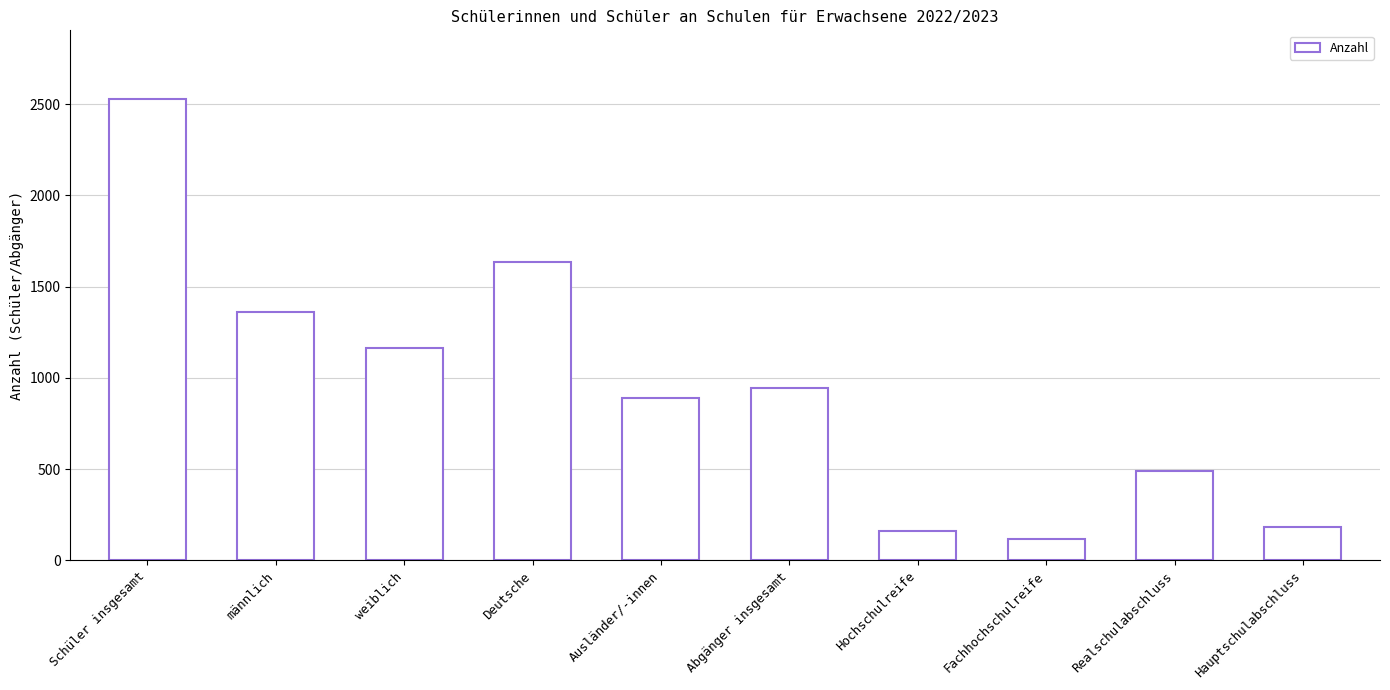

What is the difference between the maximum and minimum values?

2406